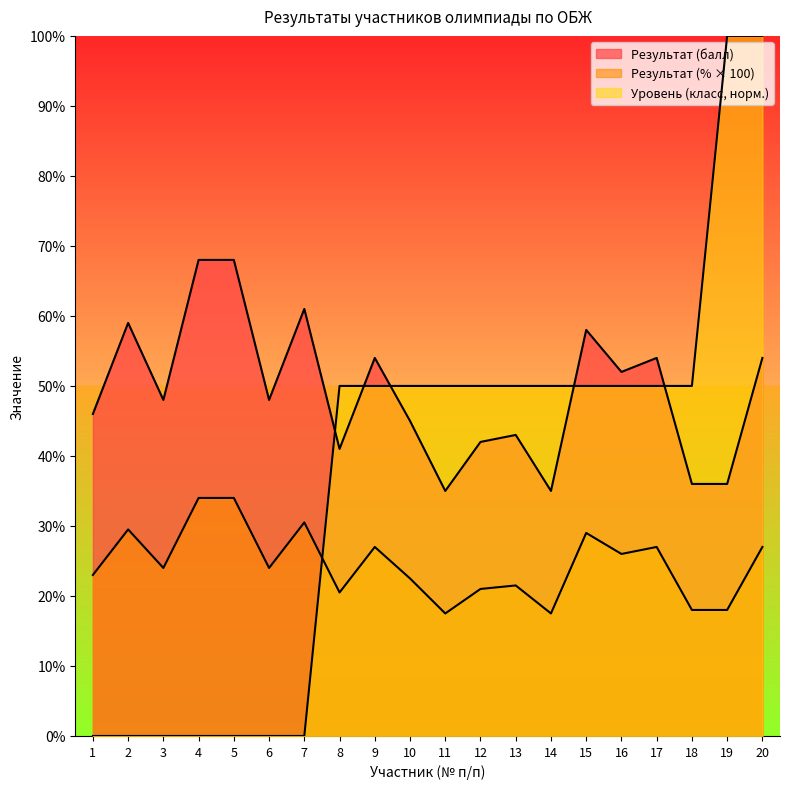

What is the highest value of the Результат (%) series?

34.0